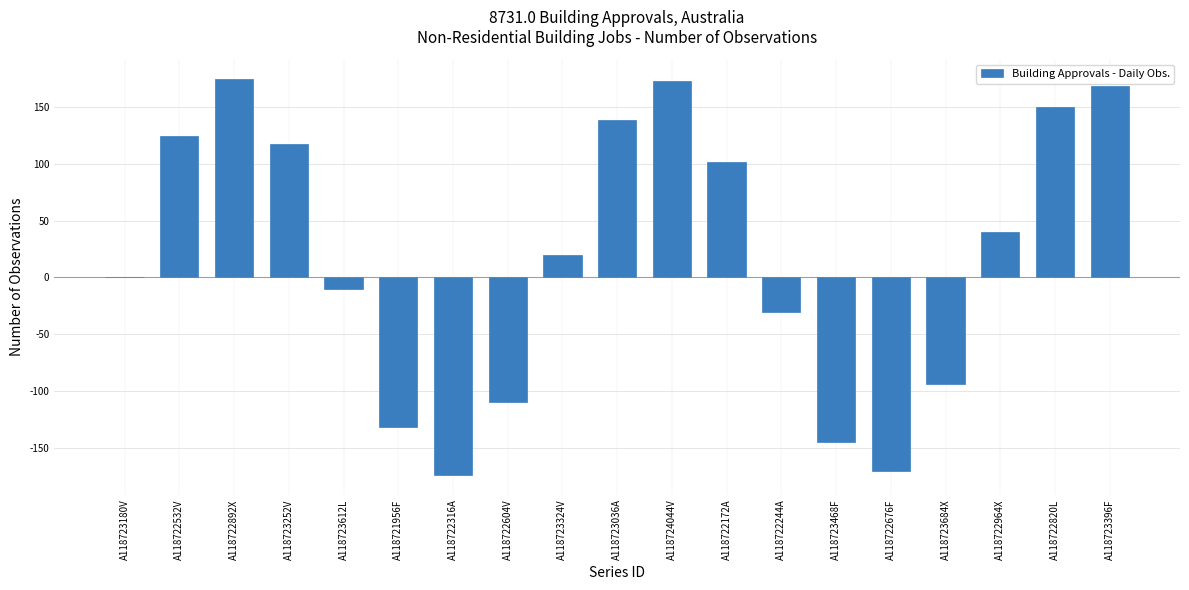

What is the sum of all values?

345